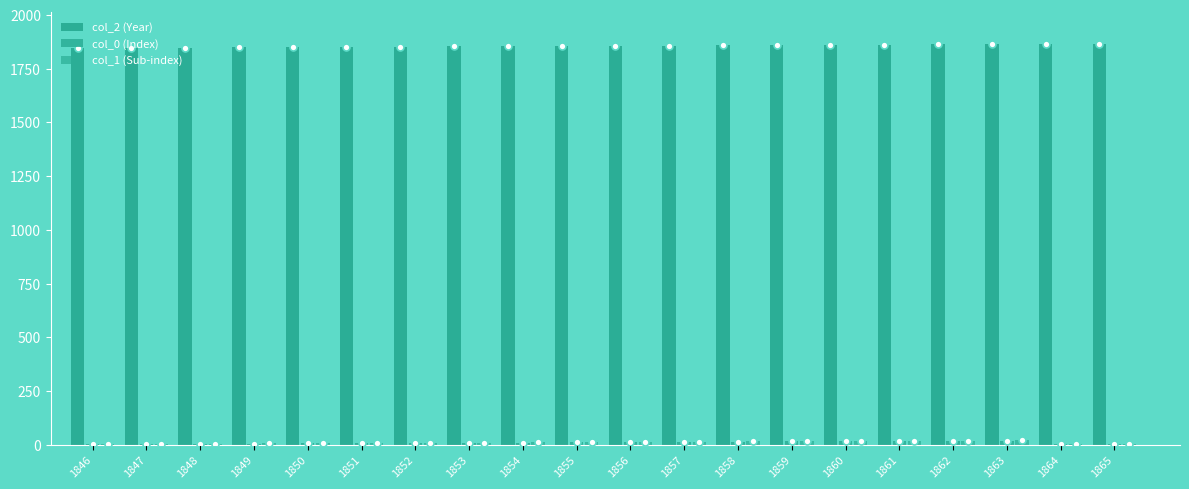

Which has a higher value, 1859 or 1865?

1865